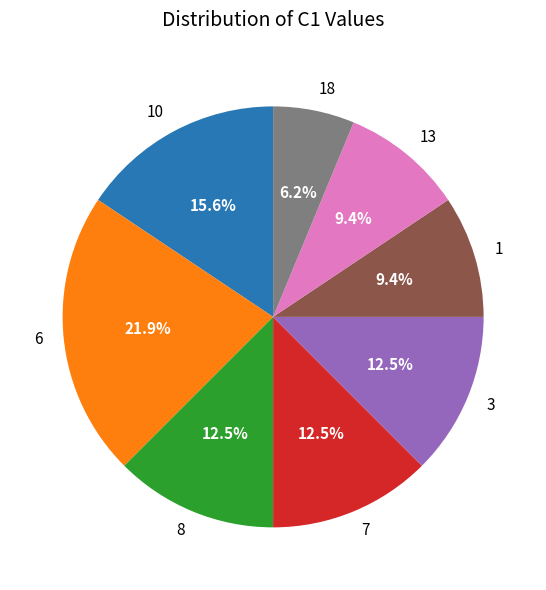

What is the total percentage of 10 and 6?

37.5%